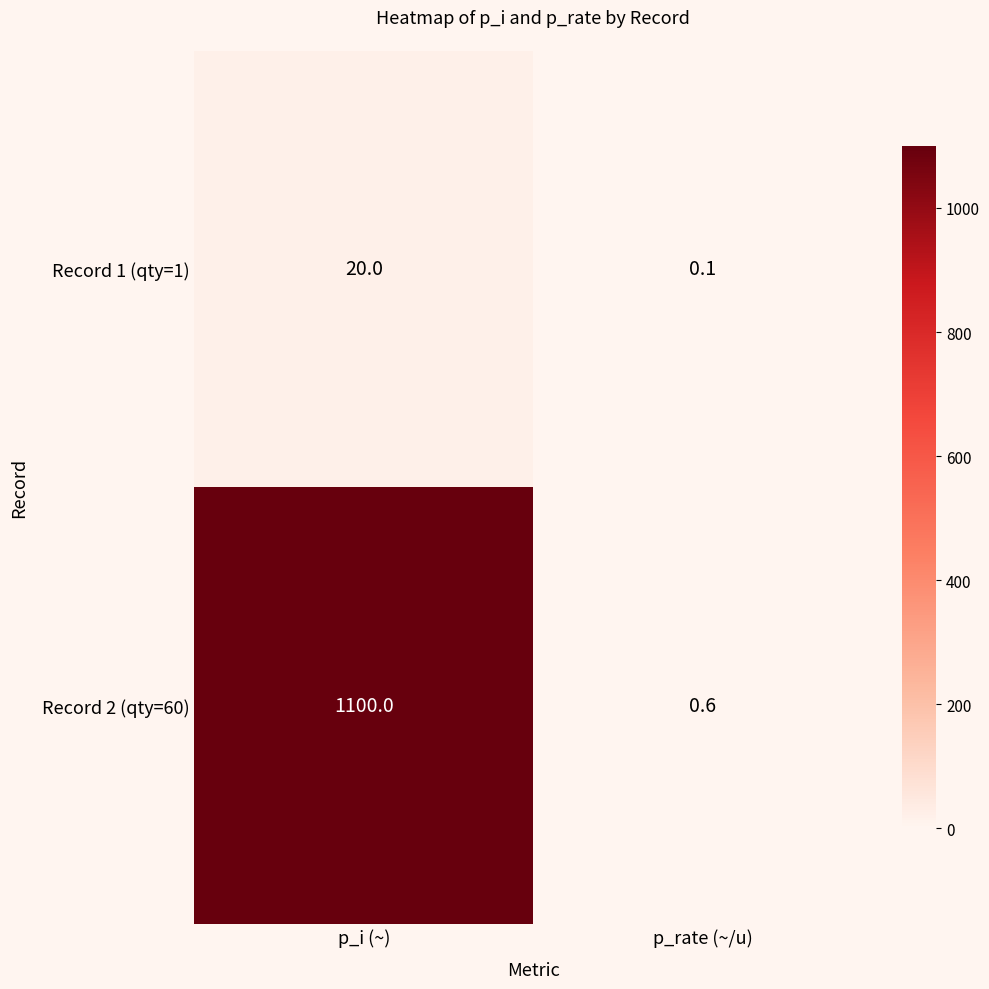

At which category is the sum across all series the highest?

p_i (~)